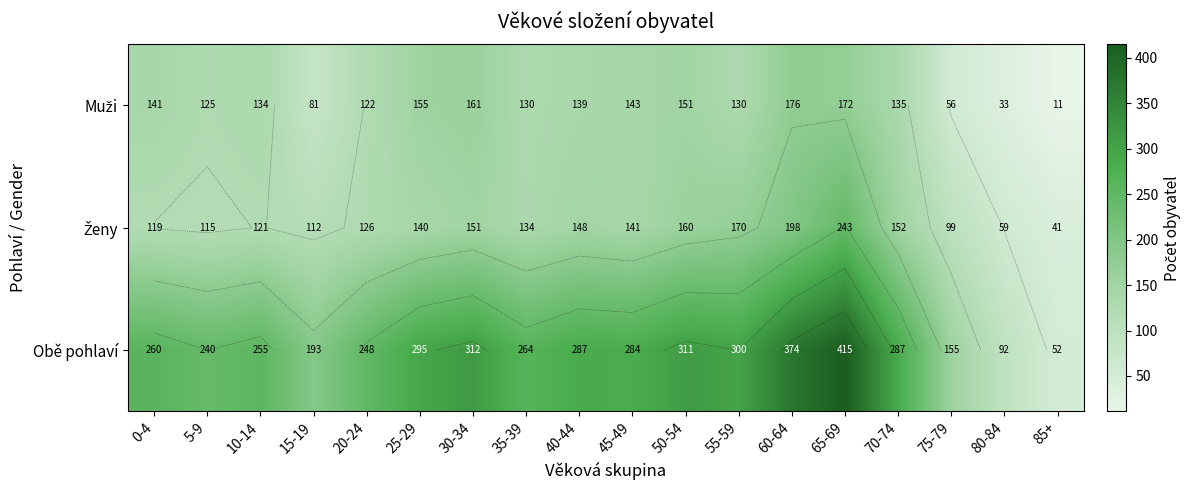

What is the sum of the Muži values at 35-39 and 5-9?

255